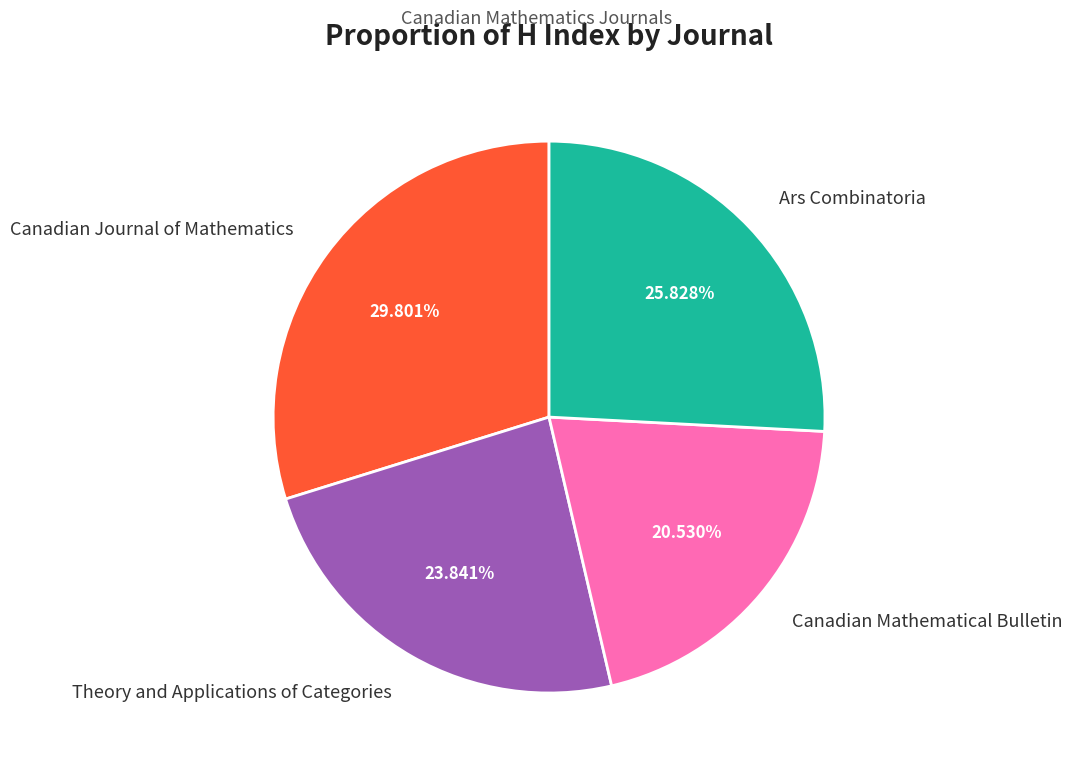

To the nearest percent, what is the difference between the Ars Combinatoria and Canadian Mathematical Bulletin slice percentages?

5%